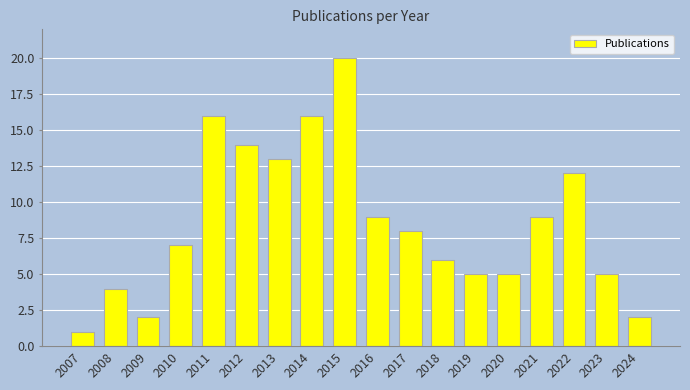

What is the sum of all values?

154